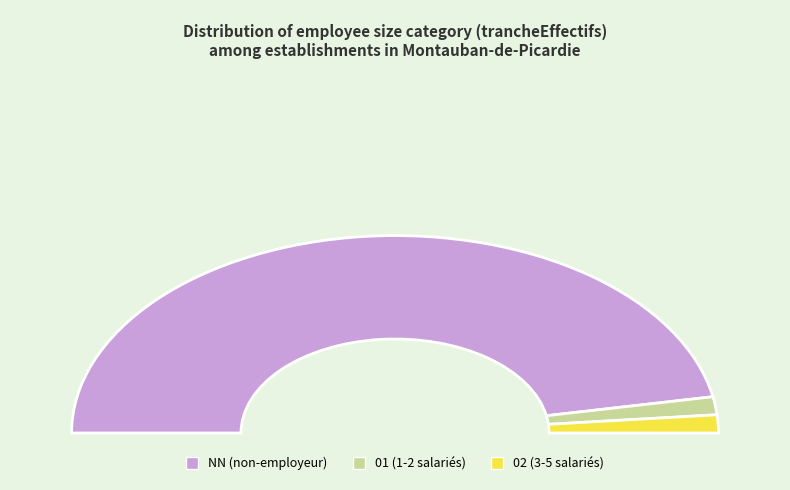

What is the change in value from 01 to ?

+19